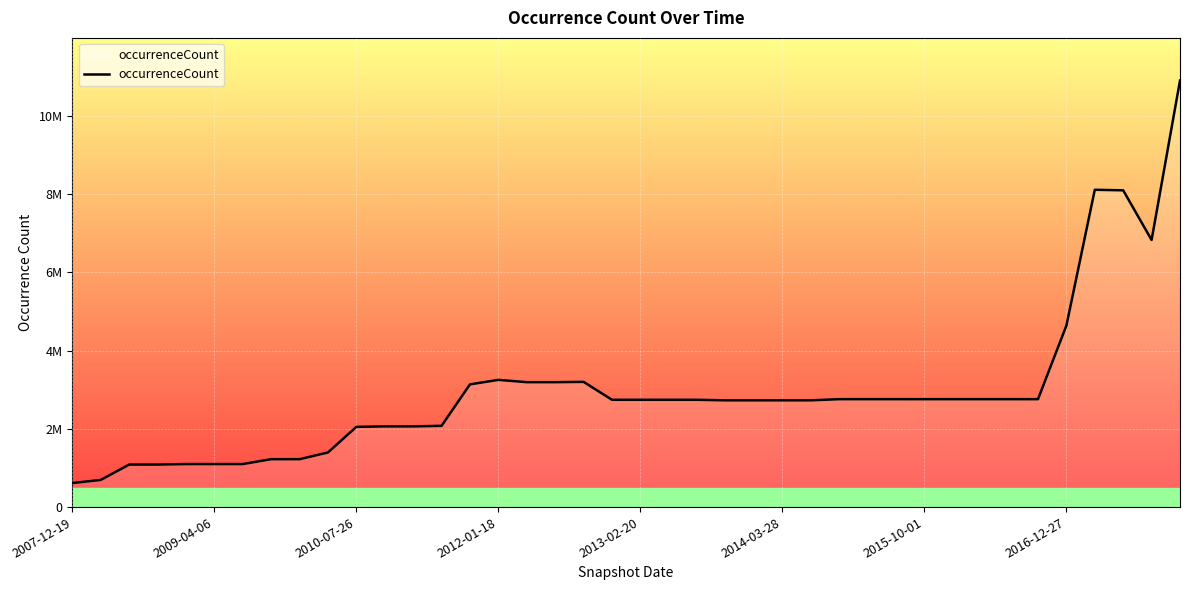

At which category does the data reach its first local peak?

2012-01-18